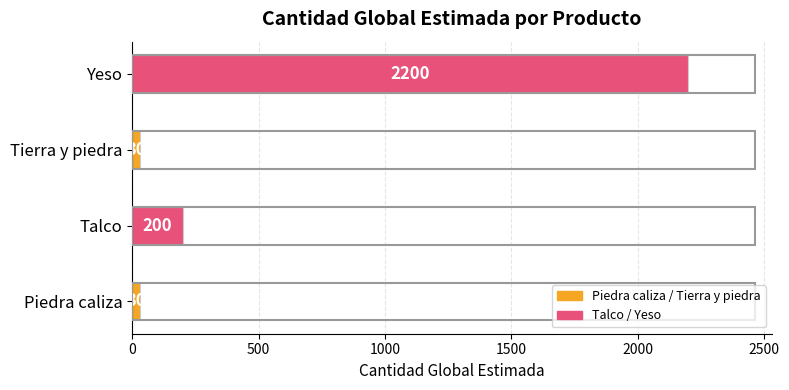

What is the minimum value shown in the chart?

30